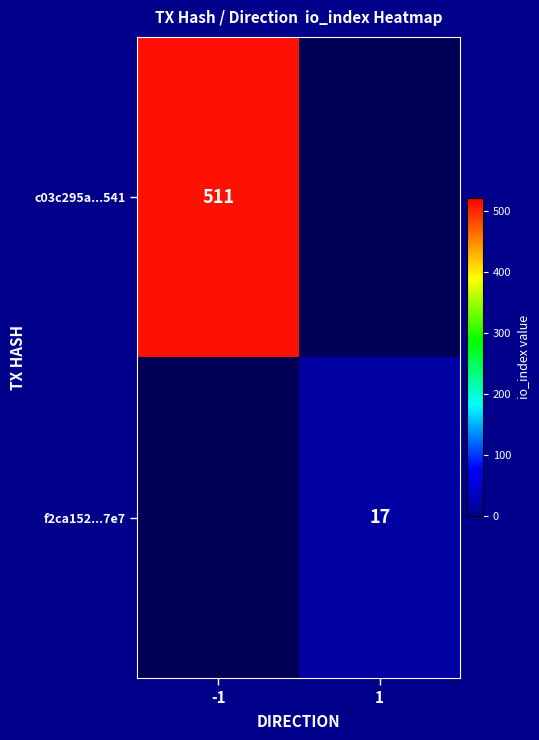

Is it true that f2ca152...7e7 equals 17 at 1?

True